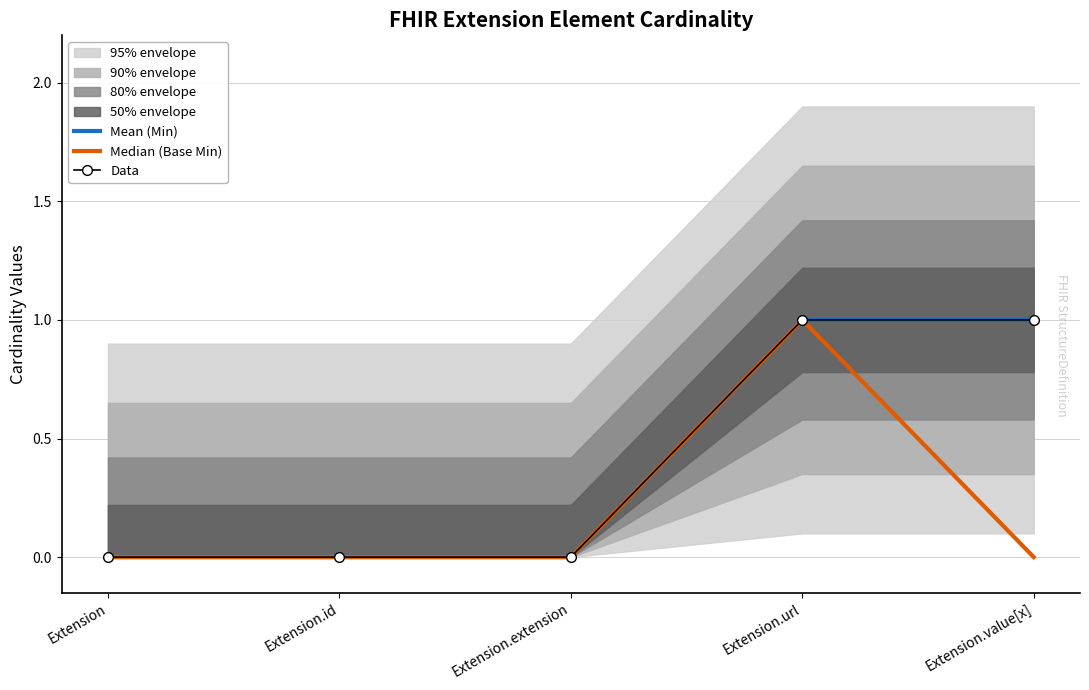

True or false: Mean (Min) and Data cross at least once.

False